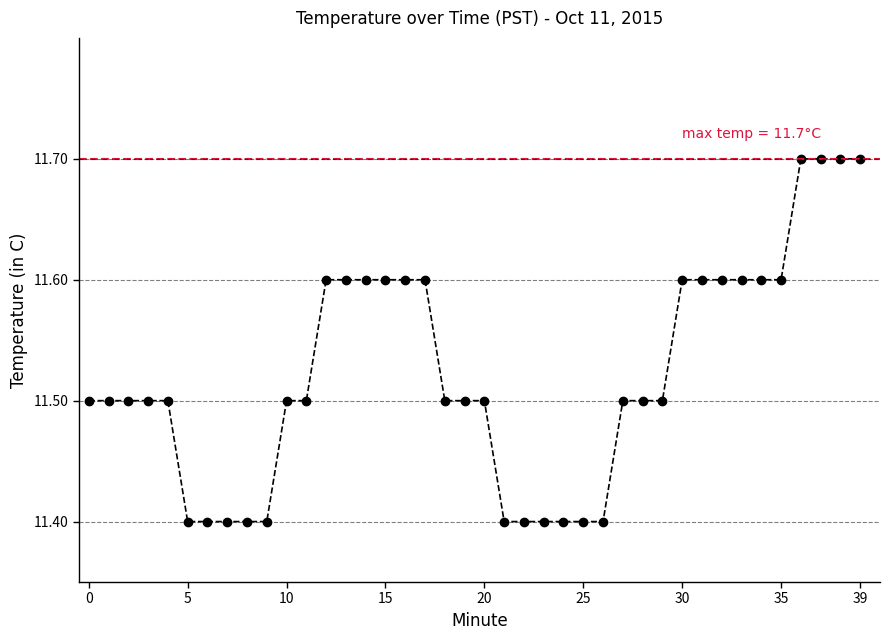

Is this an area chart (filled region under the line)?

No